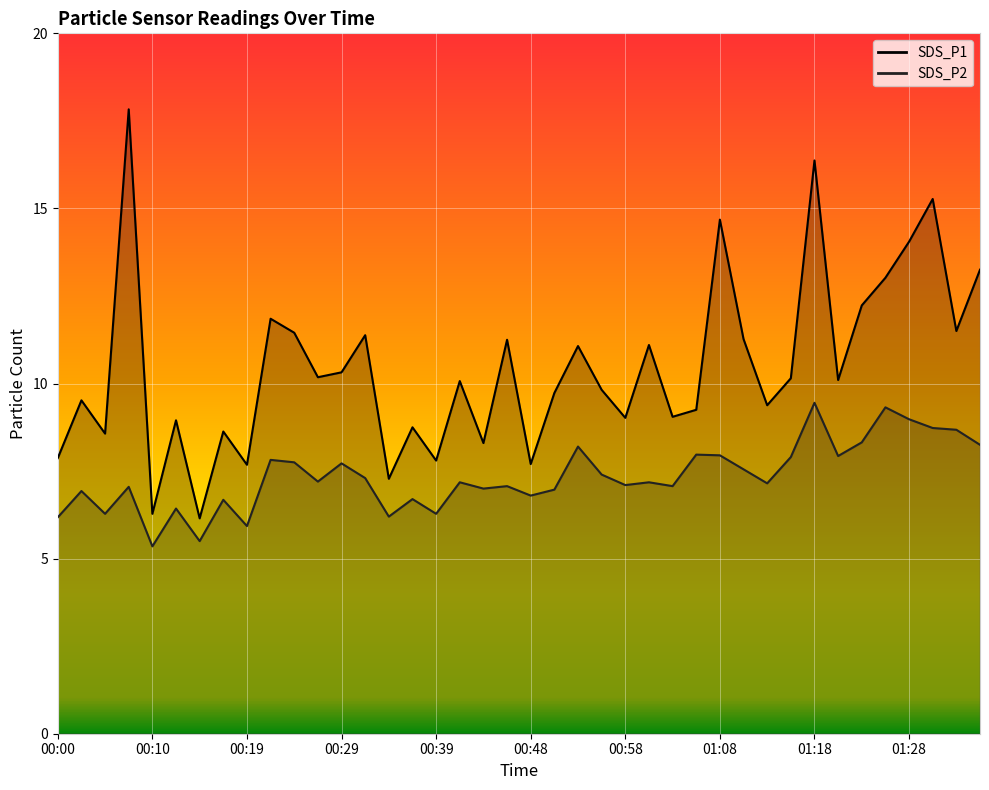

Count the number of categories in the chart.

40